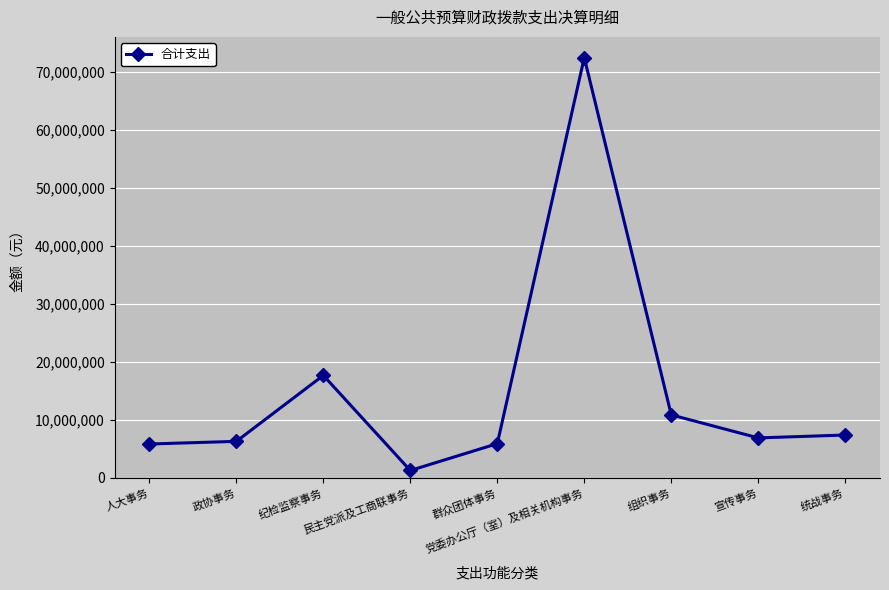

What is the value of the 4th point from the left?

1265951.0